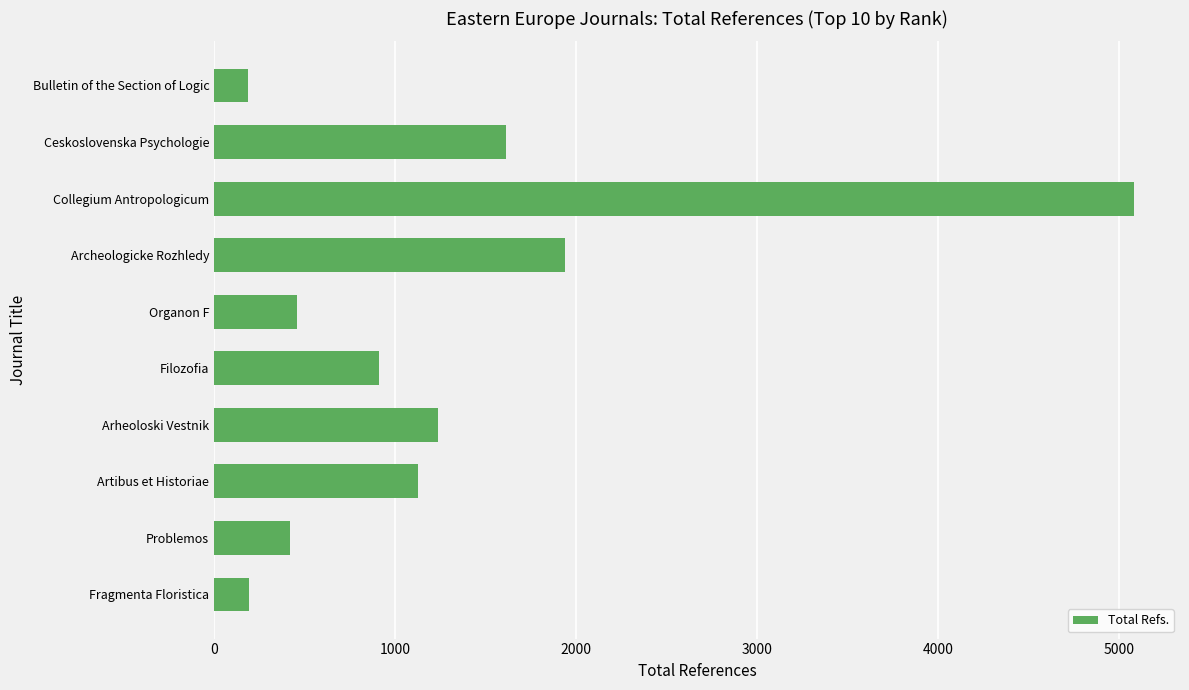

Where is the data nearest to the value 2635?

Archeologicke Rozhledy